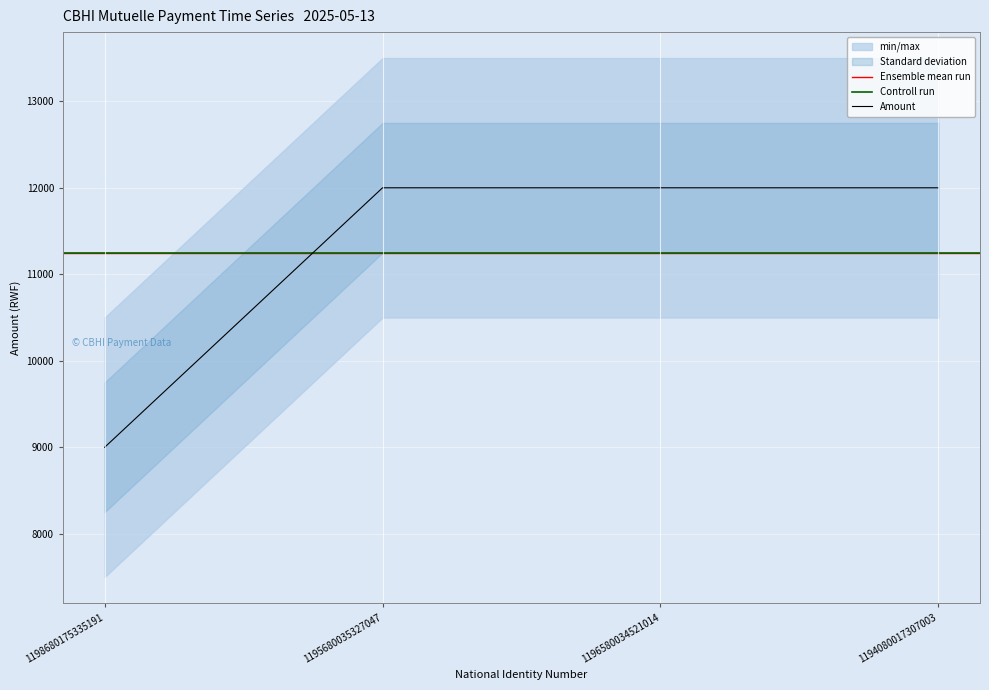

At which label is the value closest to 10500?

1198680175335191